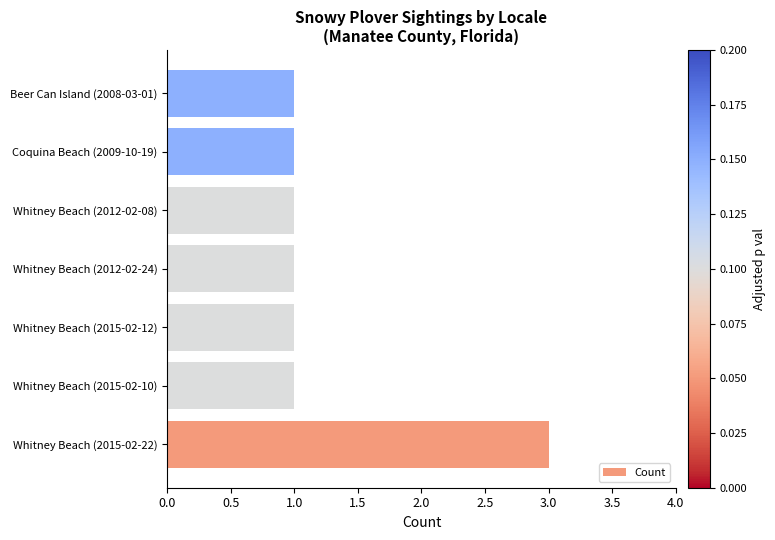

Count the number of data series in this chart.

1